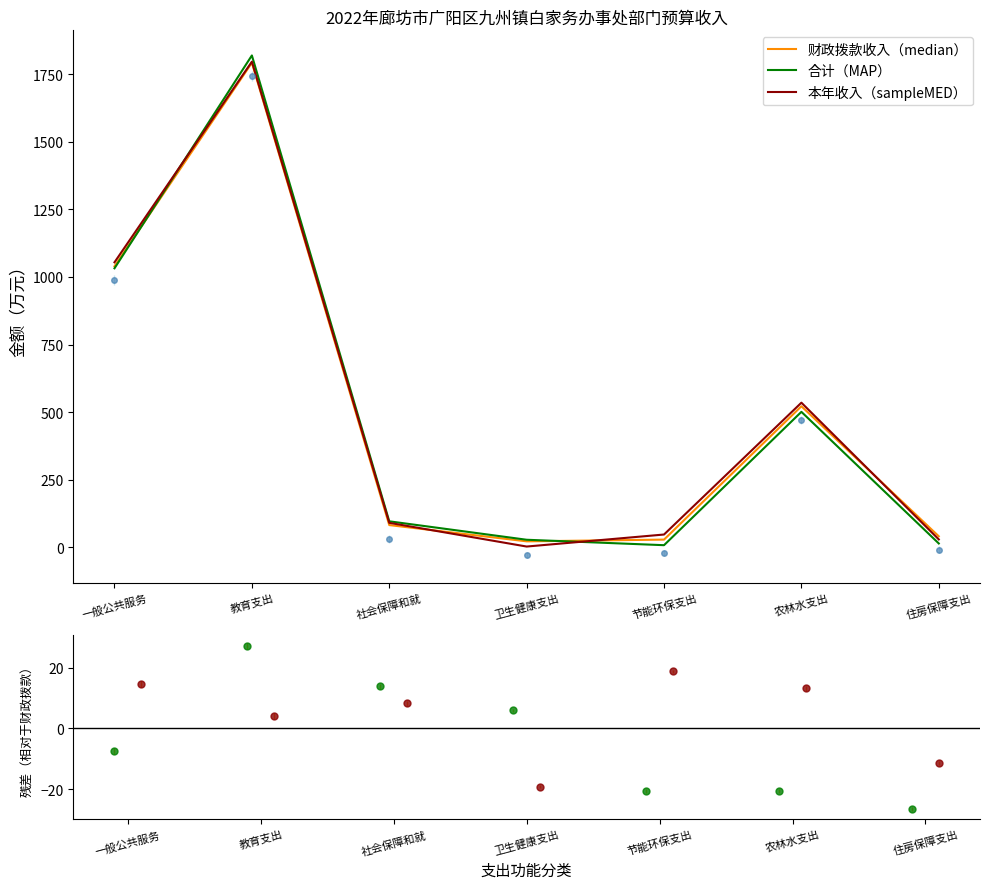

Is this an area chart (filled region under the line)?

No